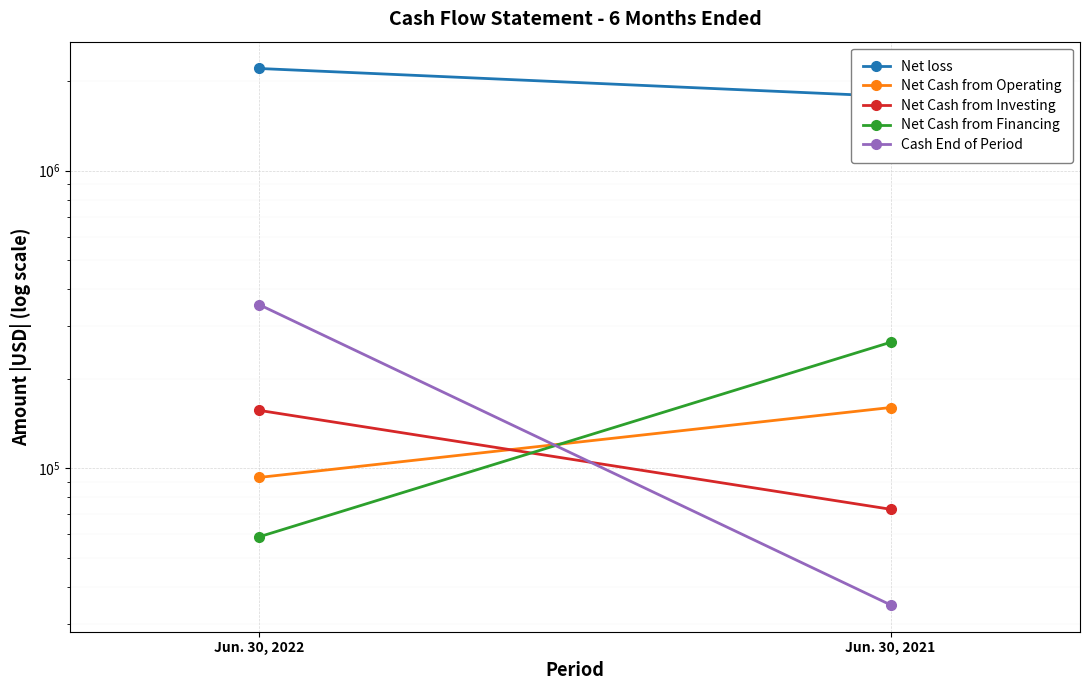

Which label corresponds to the smallest value in the chart?

Jun. 30, 2021